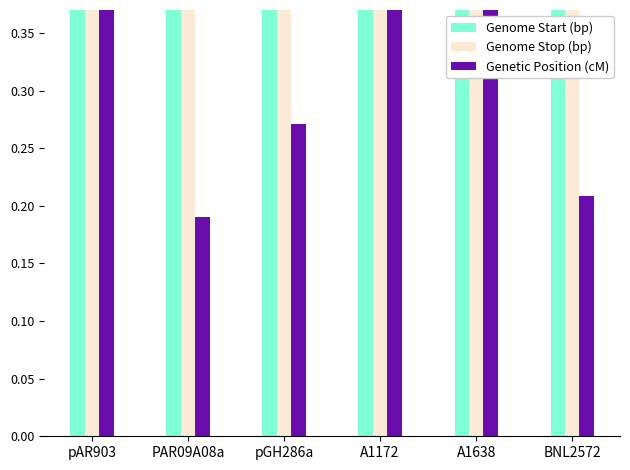

How many series are shown in this chart?

3